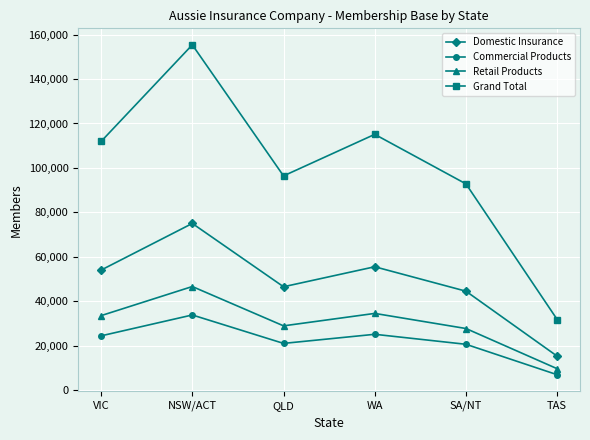

Is the value of Domestic Insurance at QLD greater than the value of Grand Total at WA?

No